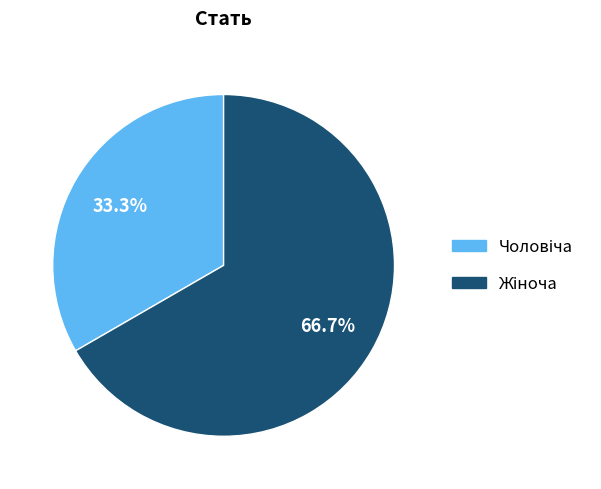

Is there any slice that represents more than half of the pie?

Yes